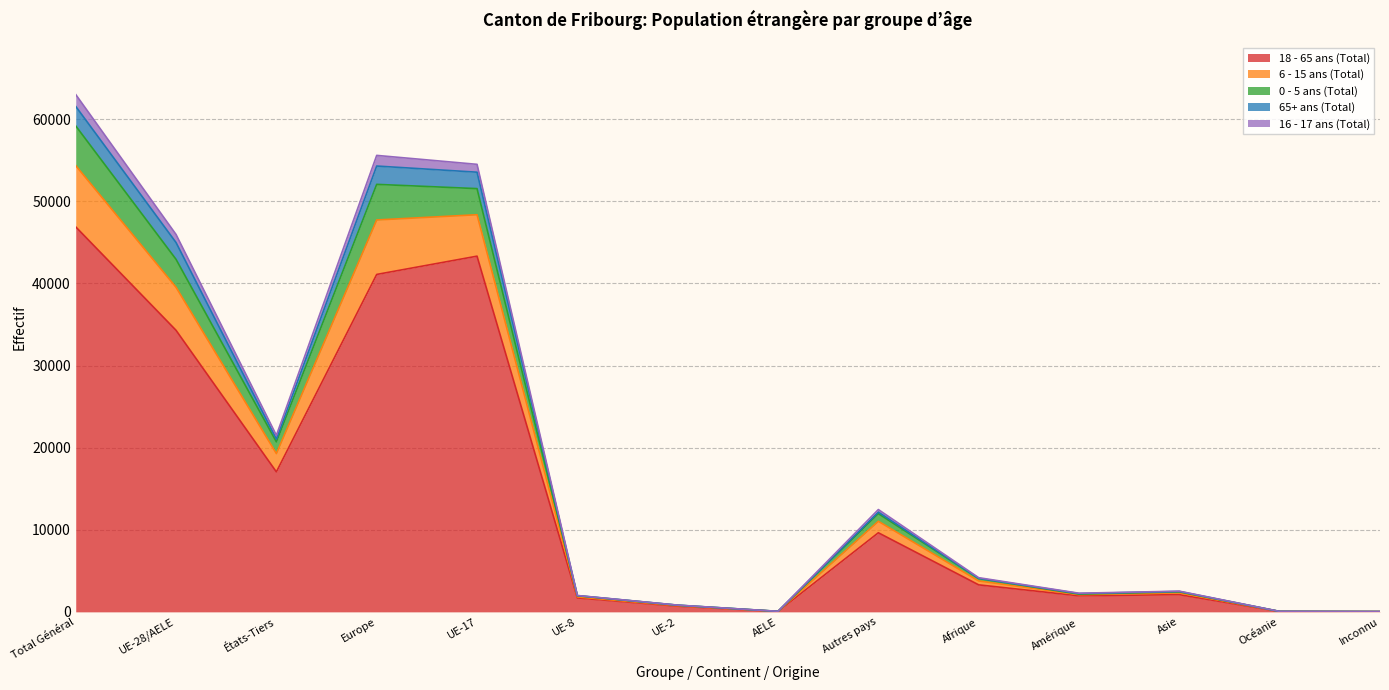

What is the label of the 2nd point from the right?

Océanie